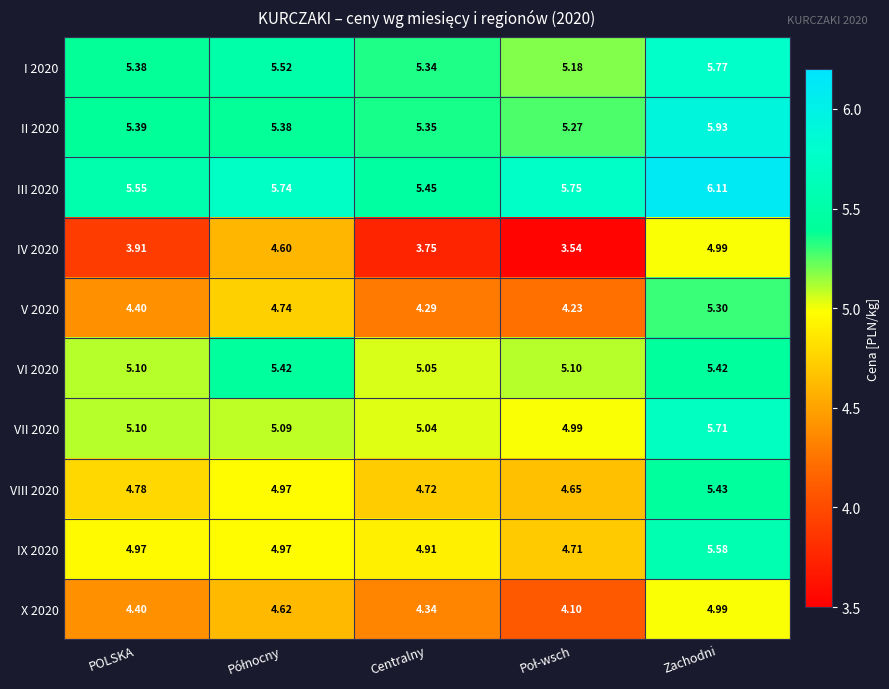

Which series has the widest spread of values?

IV 2020